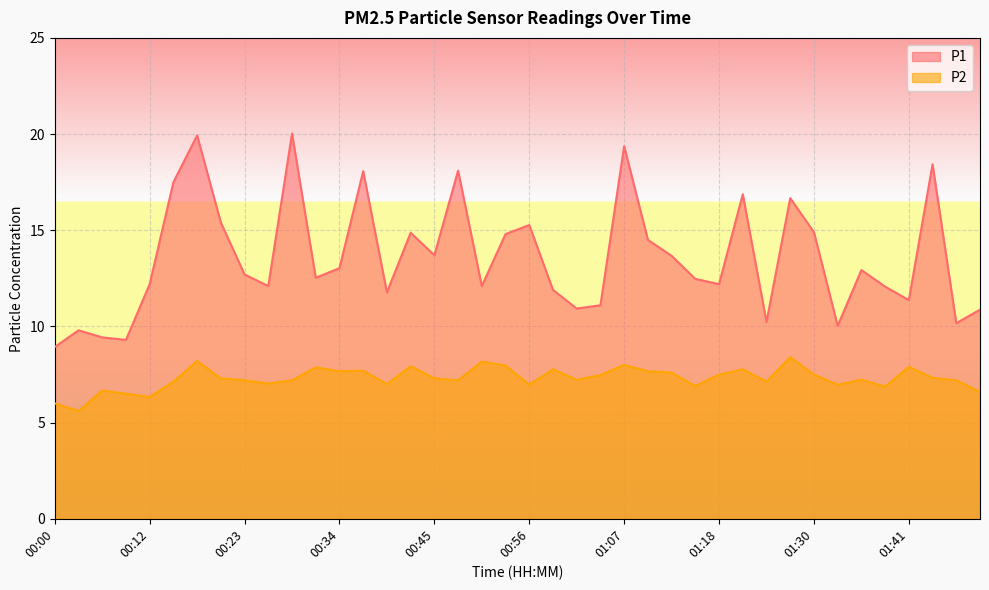

At which category is the sum across all series the highest?

00:17